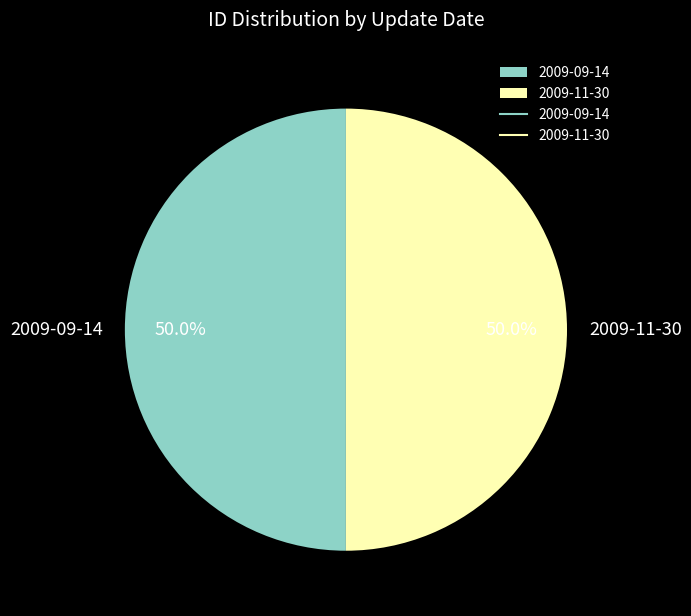

To the nearest percent, what portion does 2009-09-14 represent?

50%